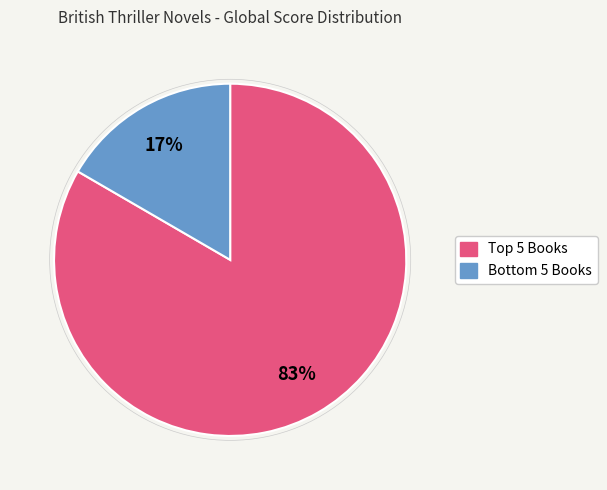

To the nearest percent, what is the average slice percentage?

50%